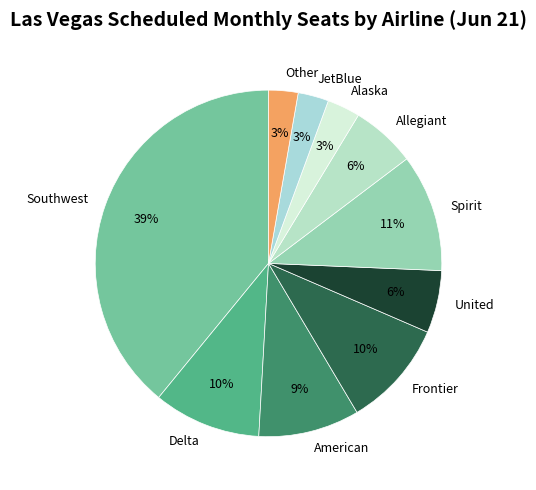

Which has a higher value, American or Frontier?

Frontier